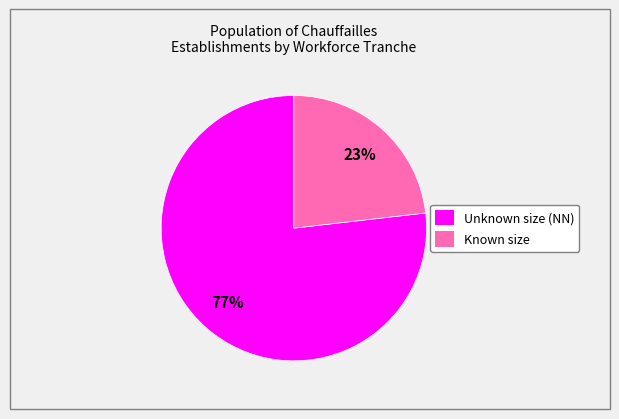

Which slice is the largest?

Unknown size (NN)